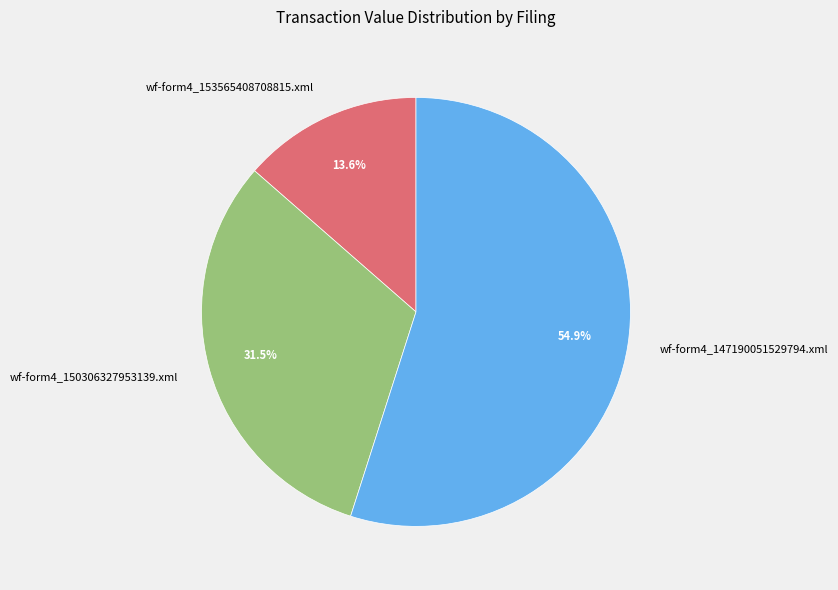

Approximately how many times larger is the value at wf-form4_147190051529794.xml compared to wf-form4_153565408708815.xml?

4.0